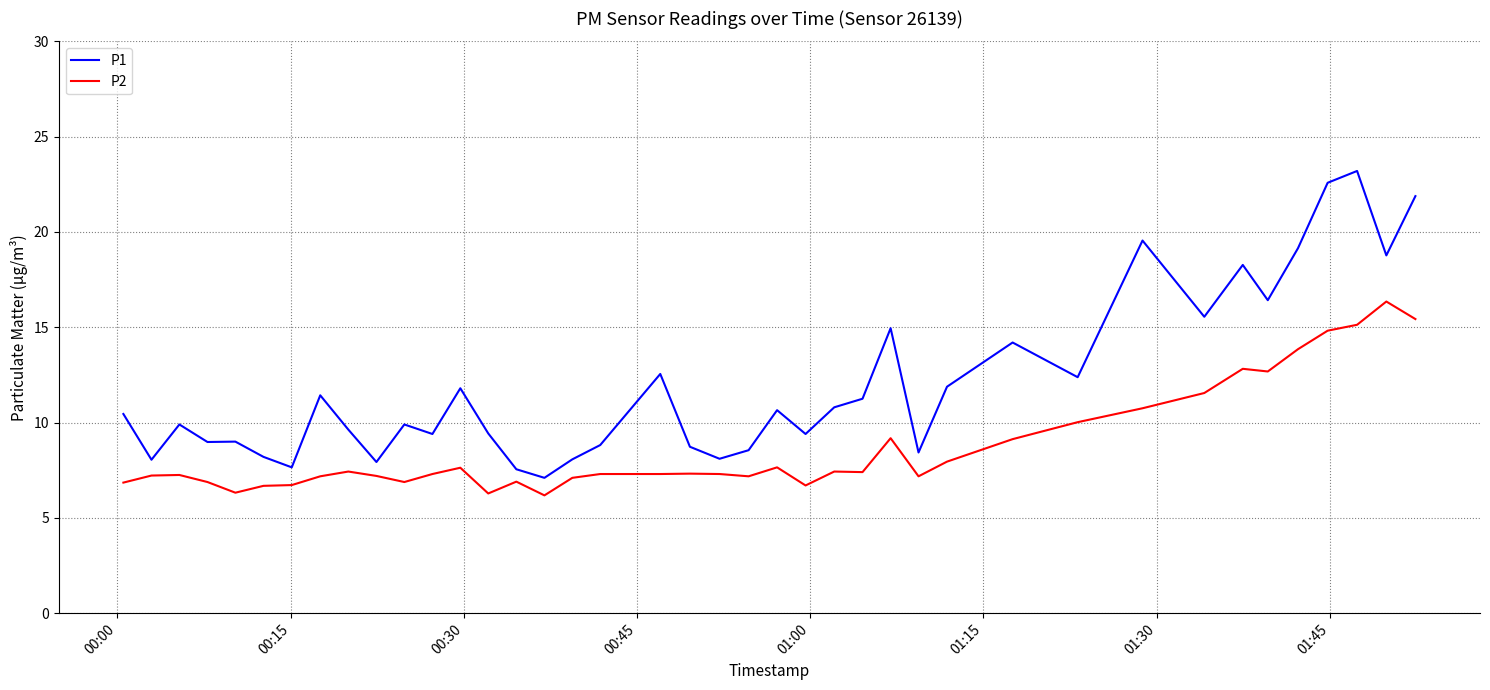

What is the difference between the maximum and minimum values in the P2 series?

10.2